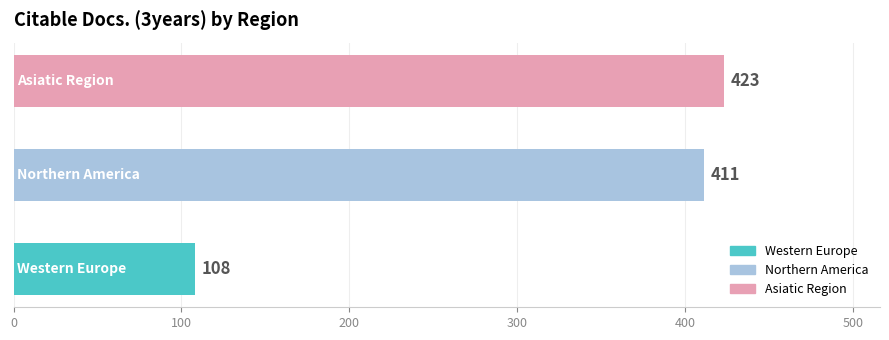

Reading top to bottom, extract all data points from this chart.

423	411	108